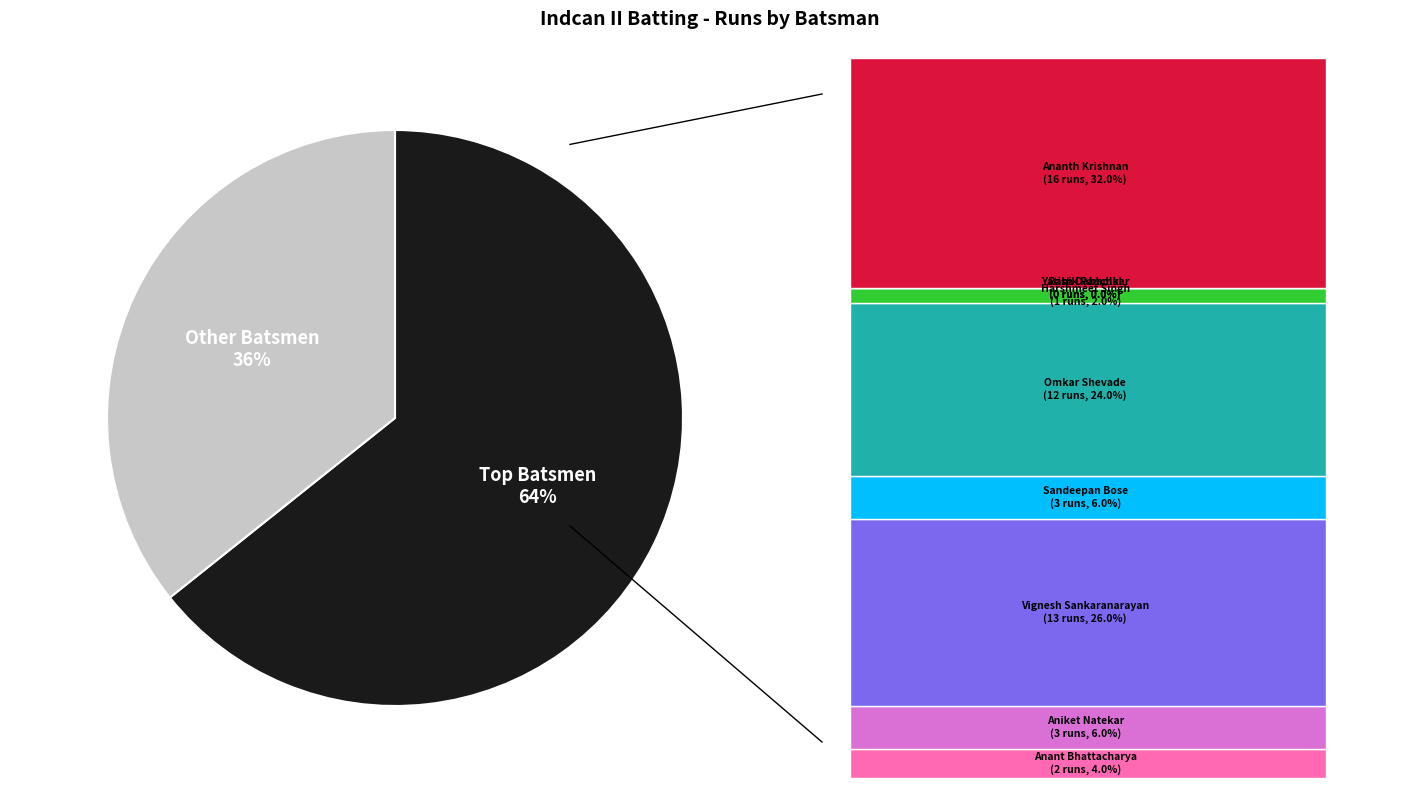

How many slices are in this pie chart?

2